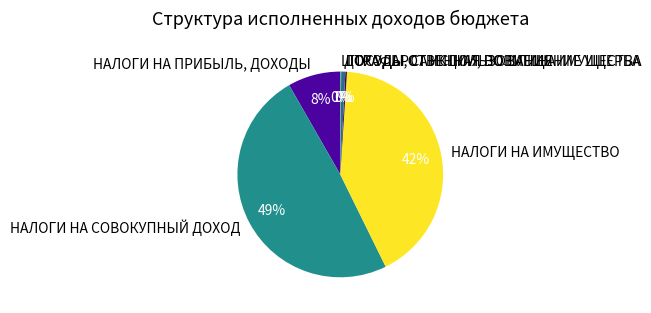

What percentage is the НАЛОГИ НА ИМУЩЕСТВО slice, to the nearest percent?

42%